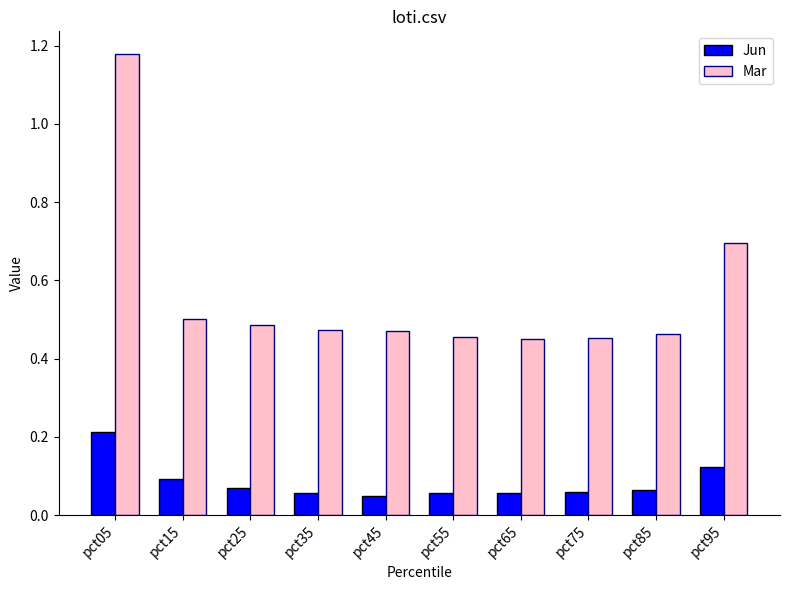

Which label corresponds to the largest value in the chart?

pct05